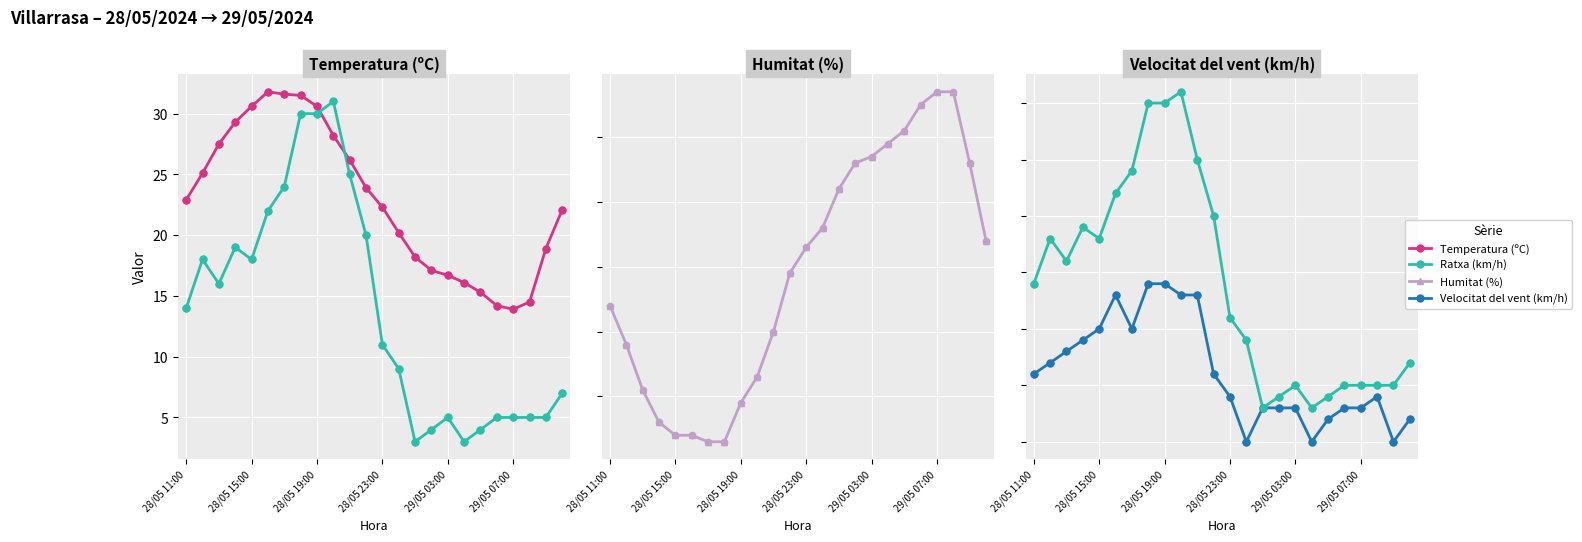

What are all the series names shown in the legend?

Temperatura (ºC), Ratxa (km/h), Humitat (%), Velocitat del vent (km/h)